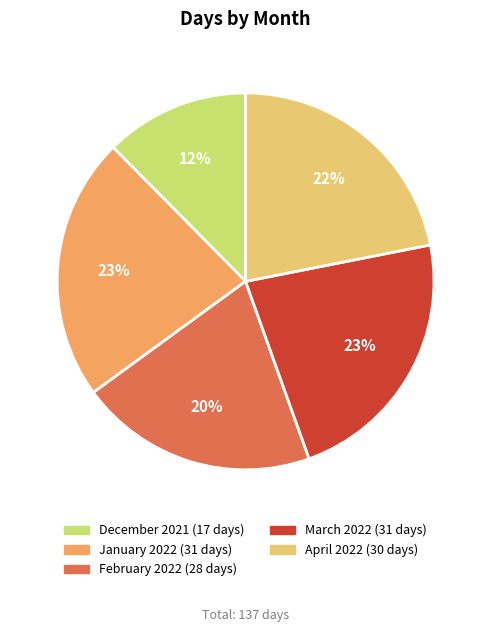

To the nearest percent, what is the difference between the April 2022 and January 2022 slice percentages?

1%